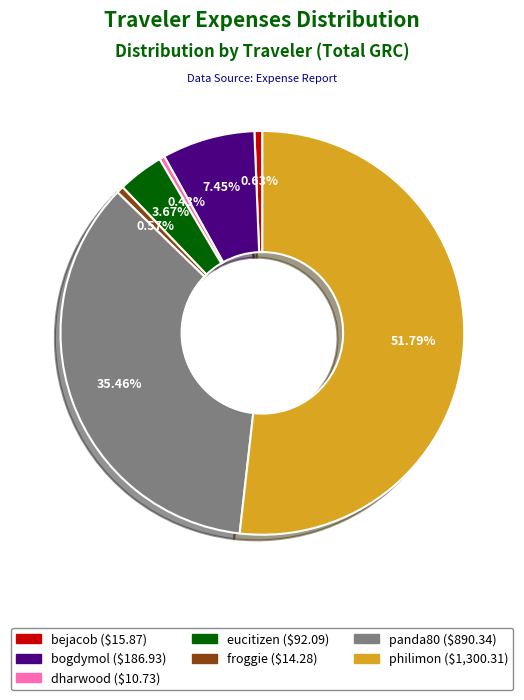

To the nearest percent, what is the difference between the philimon and bogdymol slice percentages?

44%